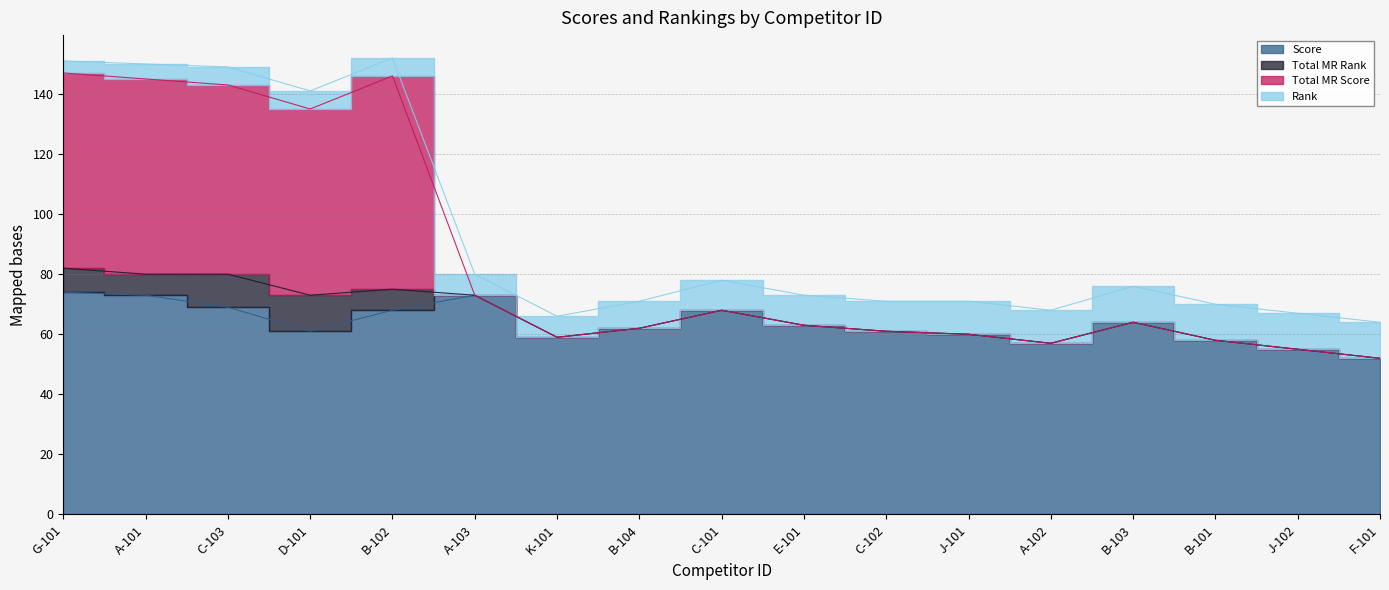

How many interior local peaks does the Total MR Score series have?

3